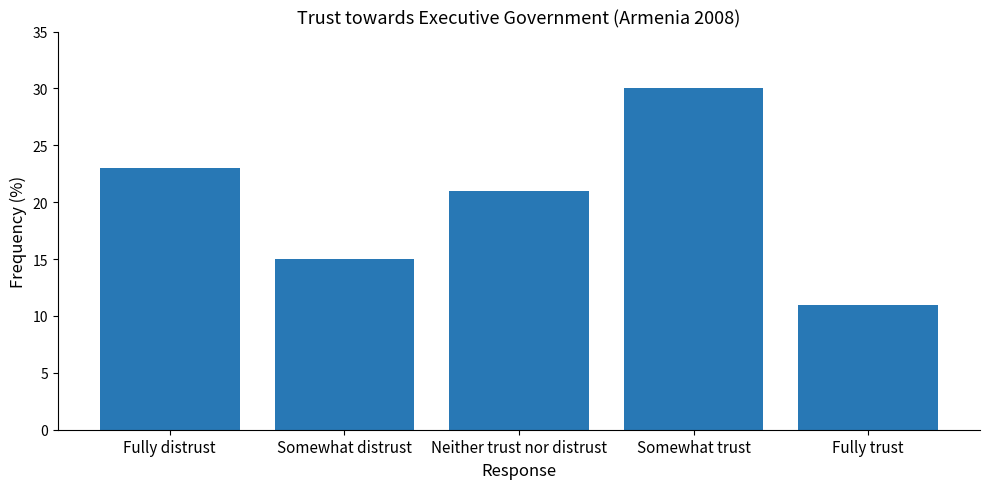

Which has a higher value, Somewhat distrust or Neither trust nor distrust?

Neither trust nor distrust